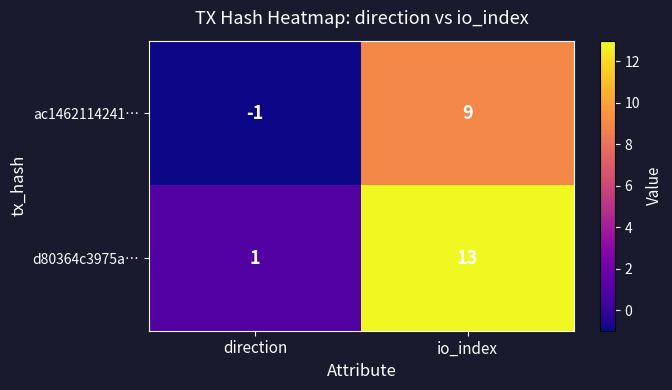

Is it true that d80364c3975a… equals 13 at io_index?

True